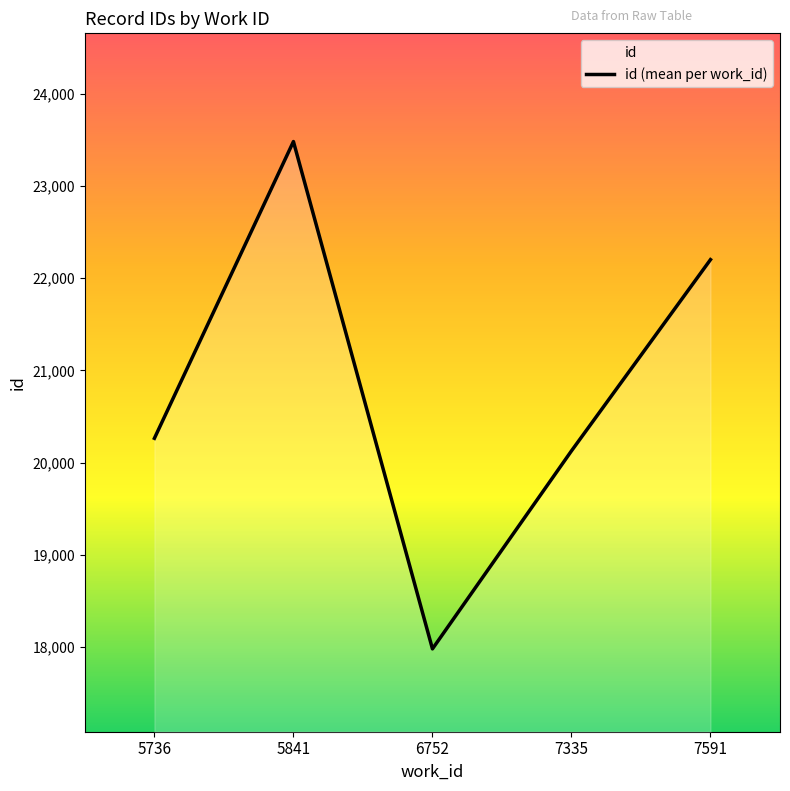

How many lines are shown in the chart?

1